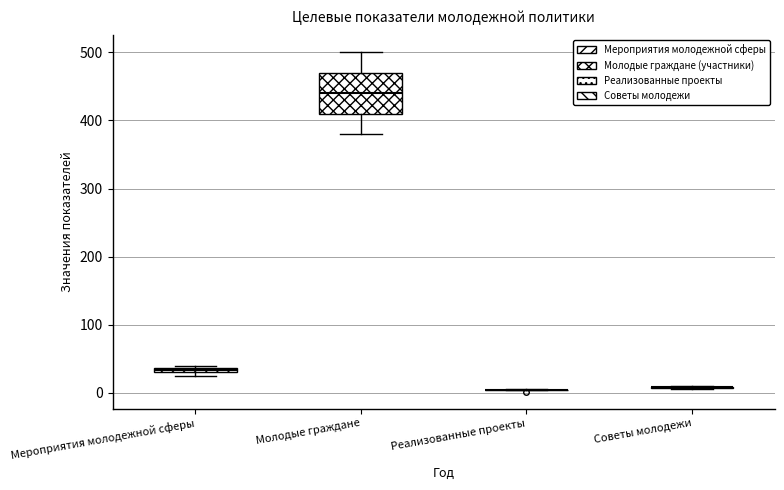

Which box is the tallest, from its lower edge to its upper edge?

Молодые граждане